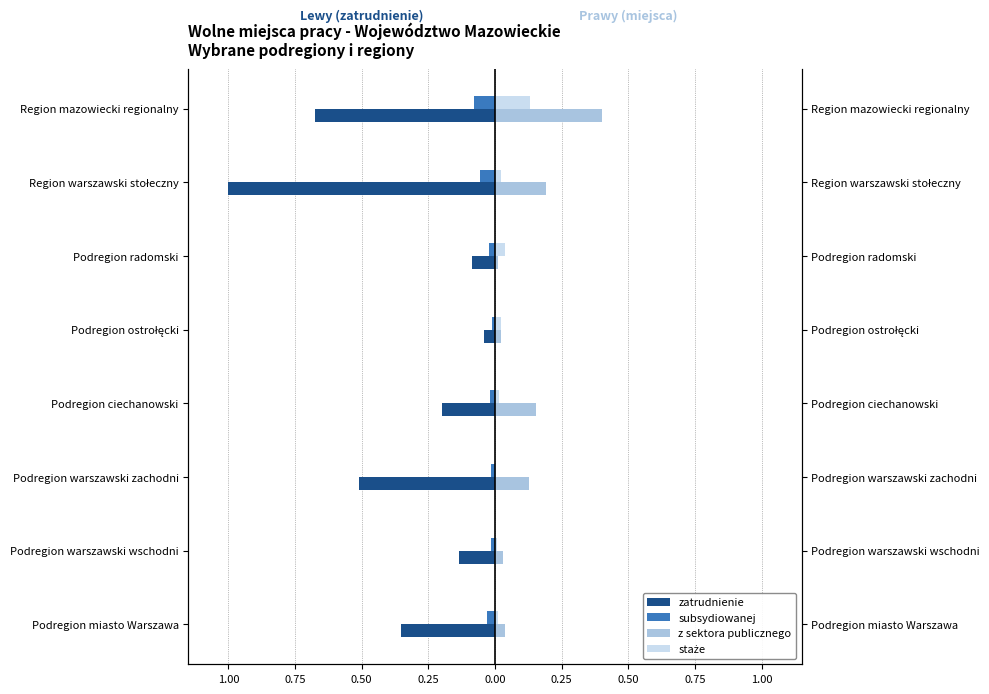

Is the value of subsydiowanej at Podregion warszawski zachodni greater than the value of z sektora publicznego at Region mazowiecki regionalny?

No